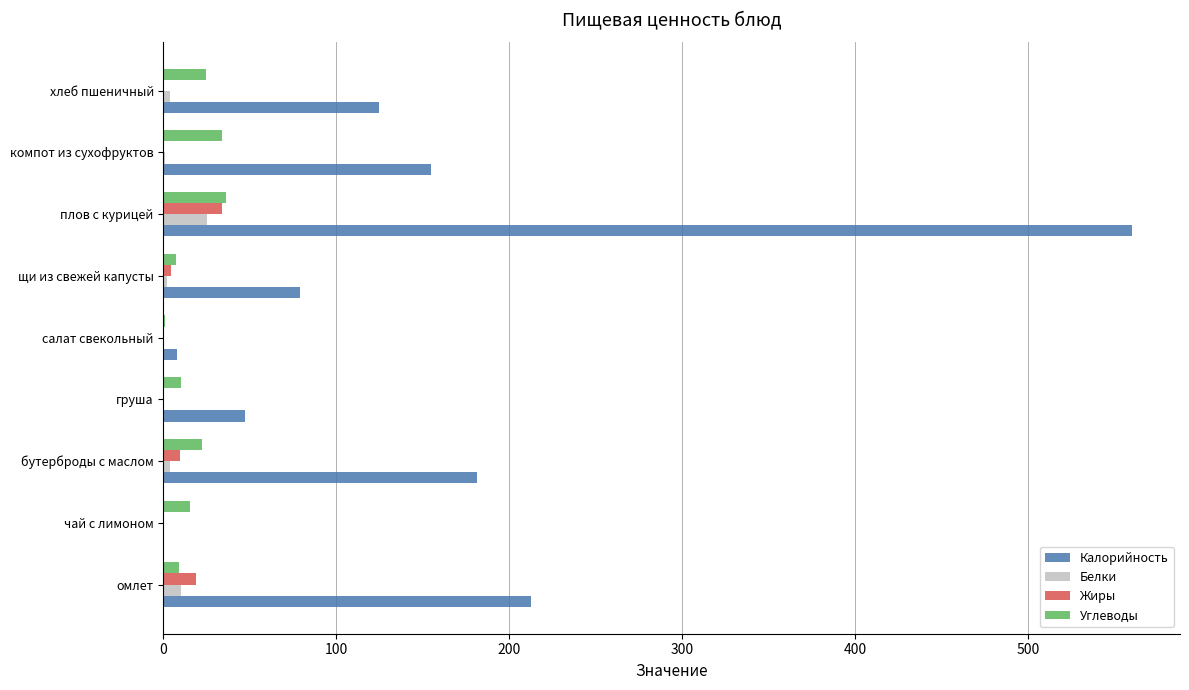

What is the maximum value for Белки?

25.4